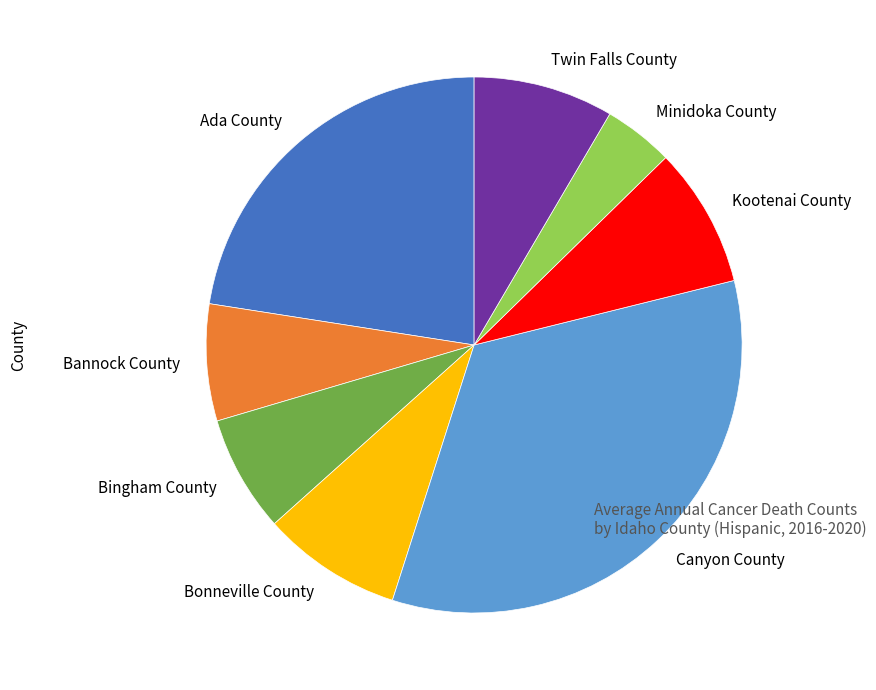

Does Kootenai County represent more than half of the total?

No